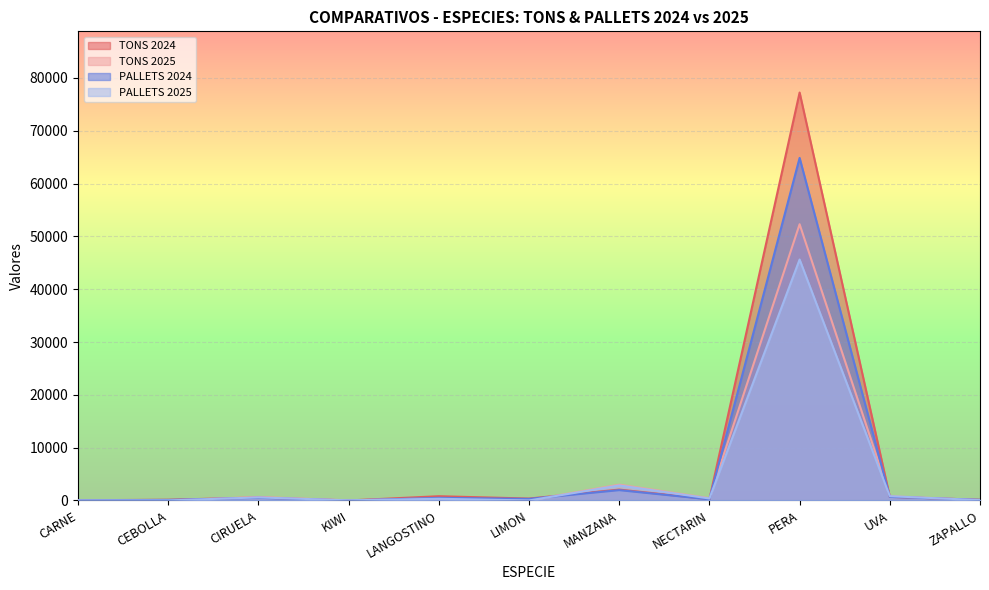

Which series has the widest spread of values?

TONS 2024